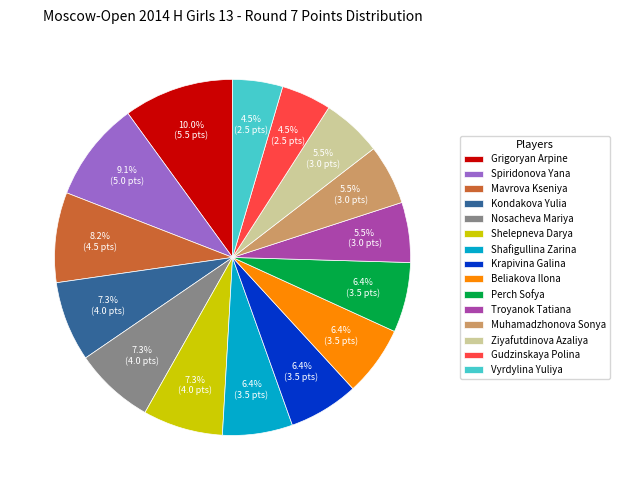

To the nearest percent, what is the combined percentage of Beliakova Ilona and Ziyafutdinova Azaliya?

12%